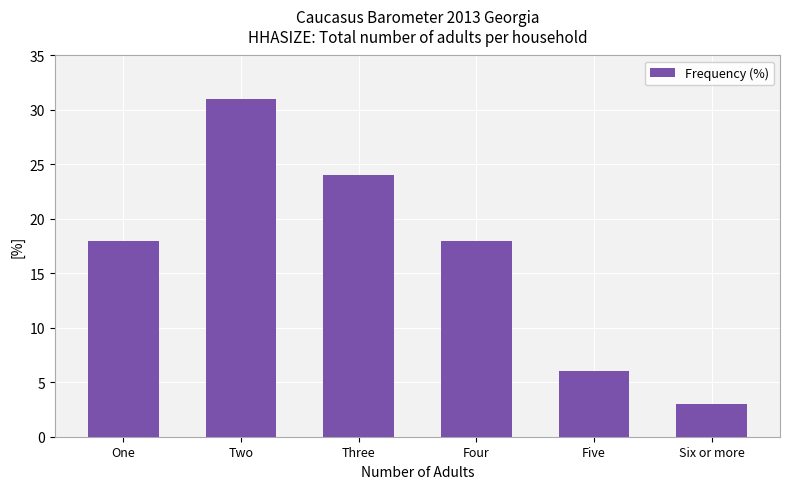

Count the values in the range 6 to 24.

4